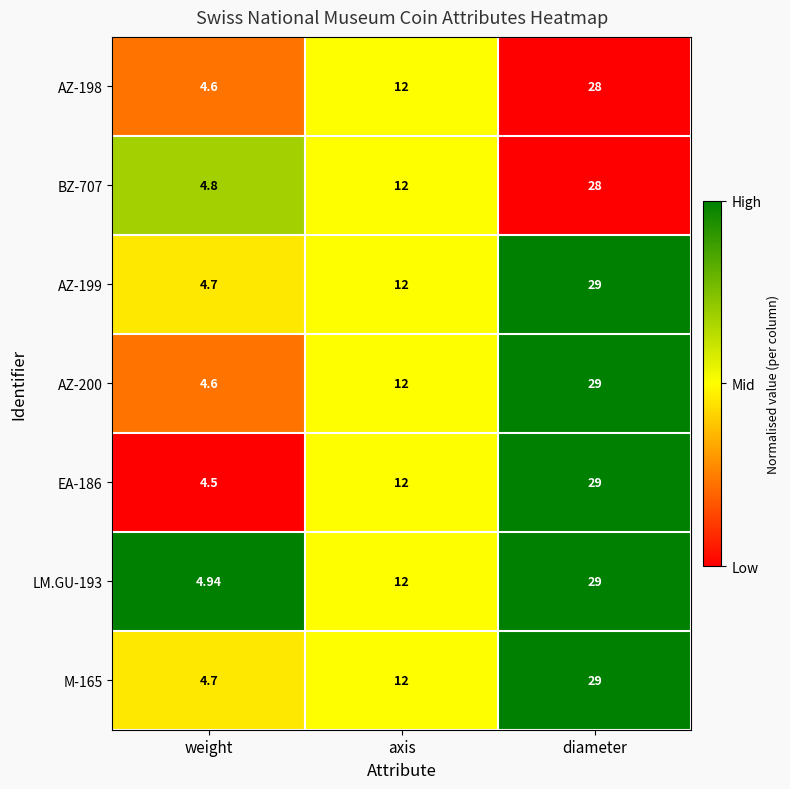

Is the value of AZ-198 at diameter greater than the value of AZ-199 at weight?

Yes